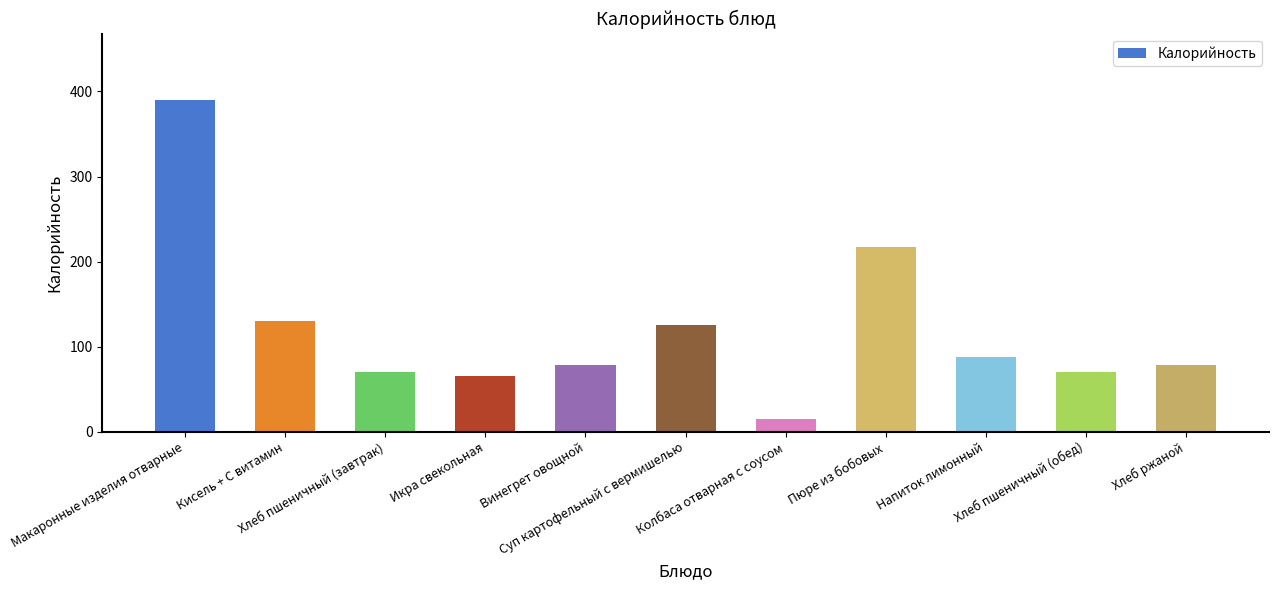

What is the approximate value at Макаронные изделия отварные, to the nearest 10?

390